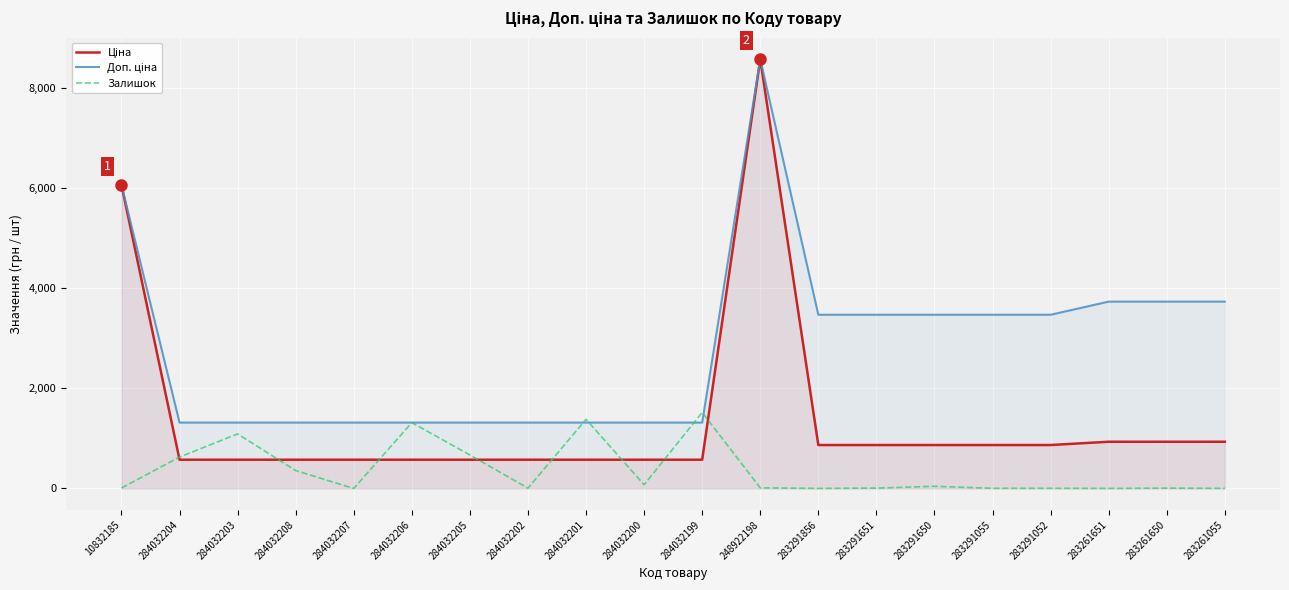

Does the chart display data point markers on the line(s)?

No